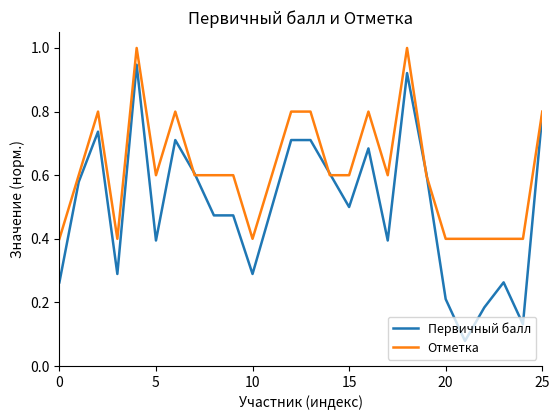

What is the maximum value shown in the chart?

1.0